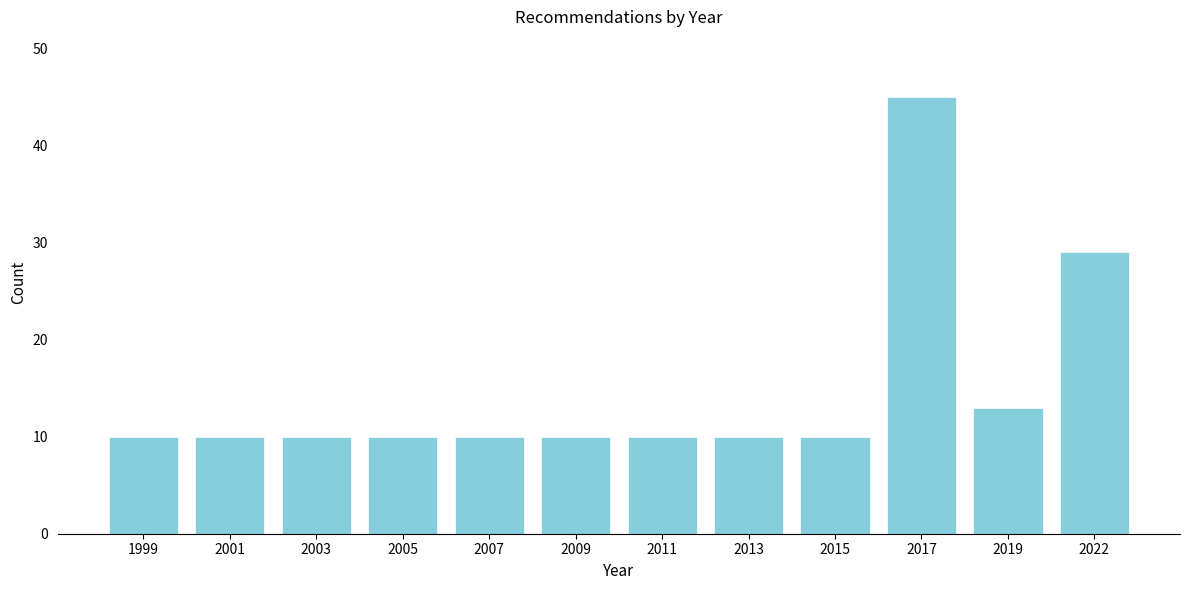

Reading right to left, transcribe all the data shown in this chart.

29	13	45	10	10	10	10	10	10	10	10	10